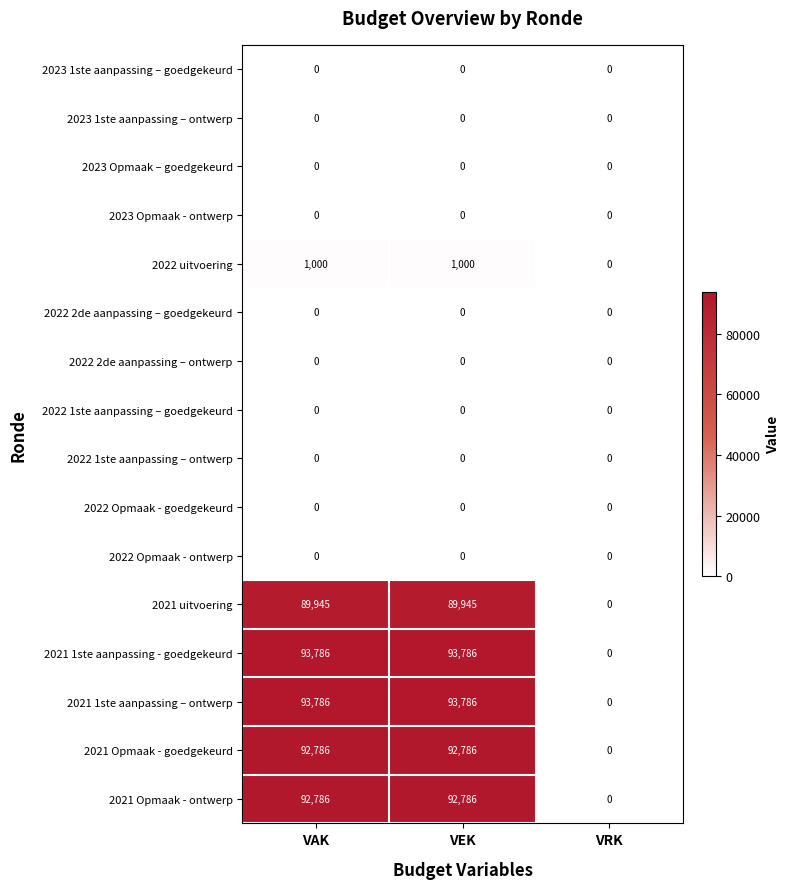

How many distinct data groups are displayed?

16